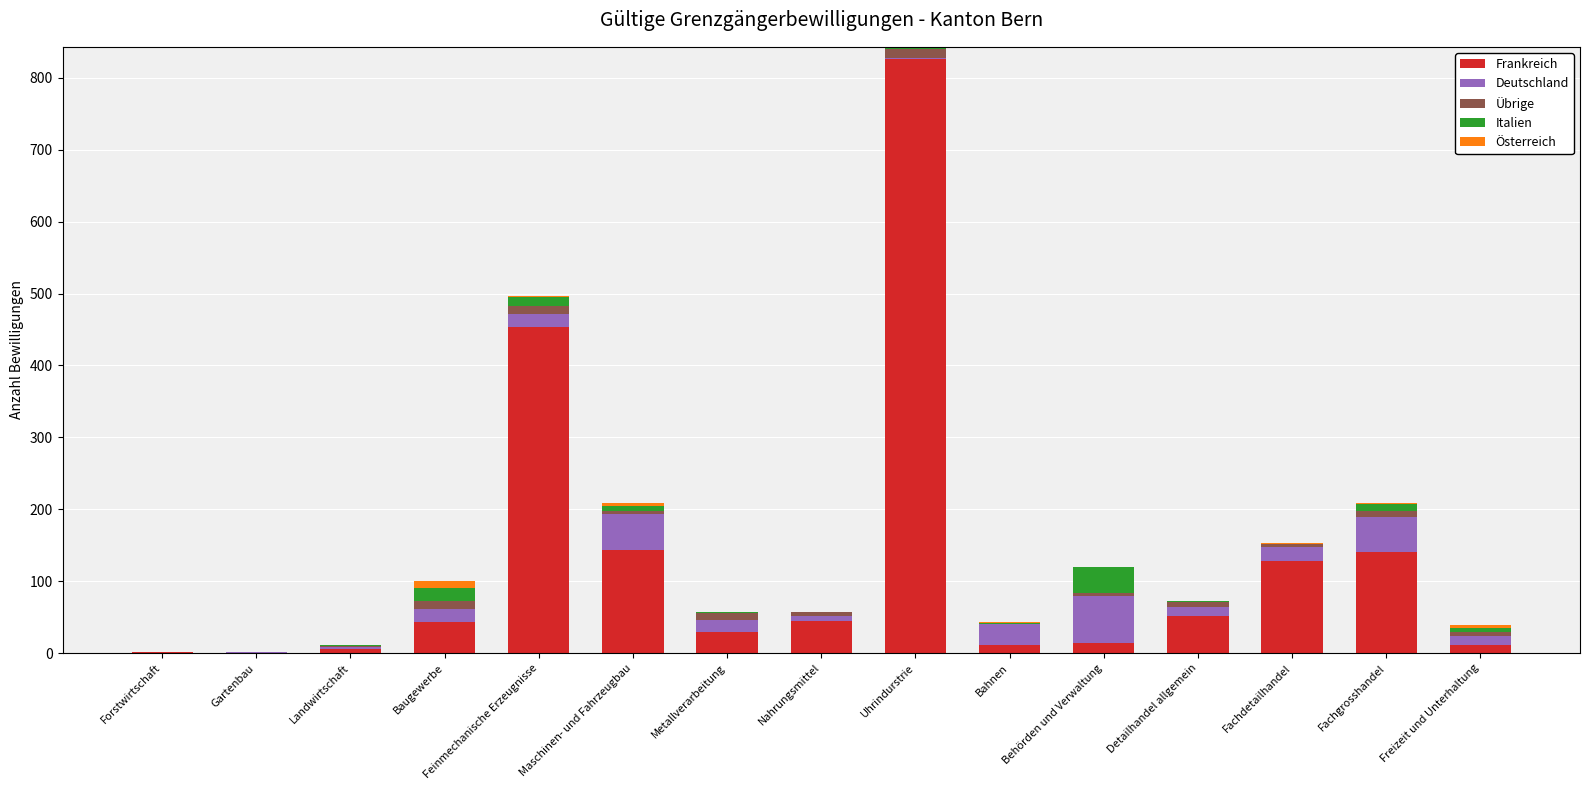

Count the number of data series in this chart.

5